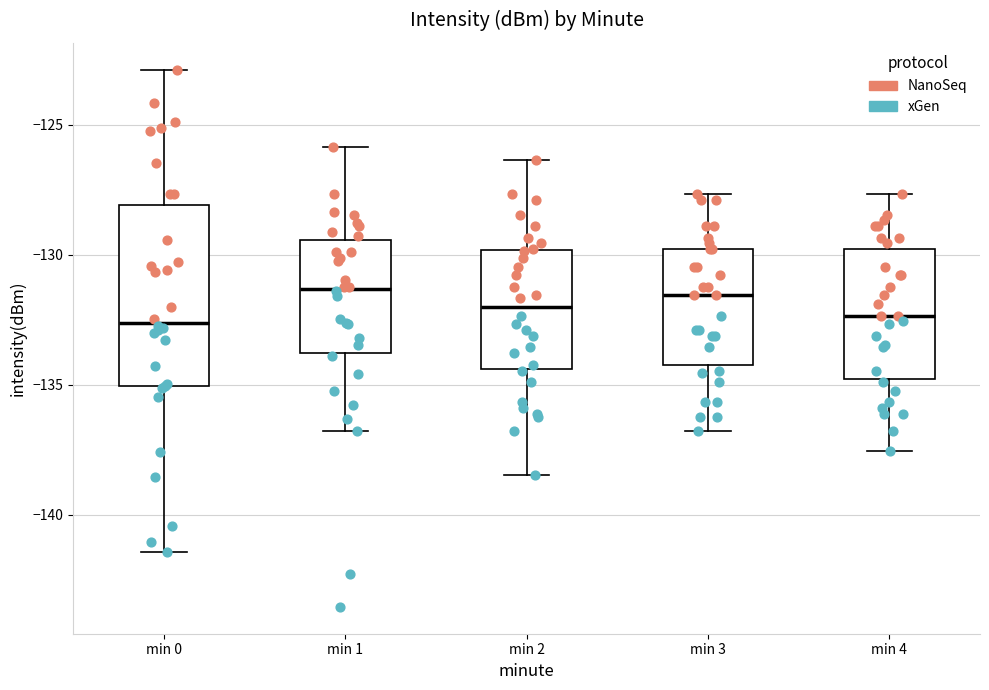

Reading left to right, transcribe this box plot: for each box, give where its median line is, the range the box spans, and where its two whiskers end, as read against the y-axis. The values are not printed on the chart, so give them approximately, as read against the axis.

min 0: median -132.5, box -135.0 to -128.0, whiskers -141.5 to -123.0
min 1: median -131.5, box -134.0 to -129.5, whiskers -137.0 to -126.0
min 2: median -132.0, box -134.5 to -130.0, whiskers -138.5 to -126.5
min 3: median -131.5, box -134.0 to -130.0, whiskers -137.0 to -127.5
min 4: median -132.5, box -135.0 to -130.0, whiskers -137.5 to -127.5